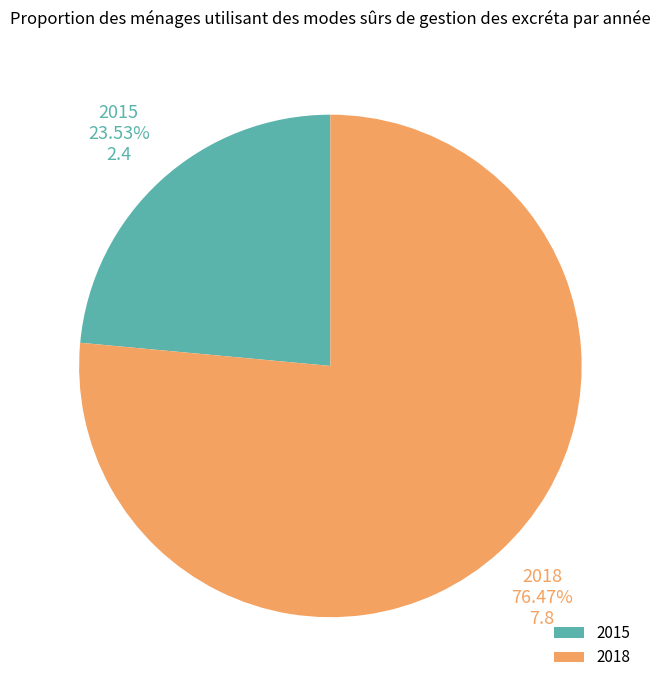

How many segments does this pie chart have?

2